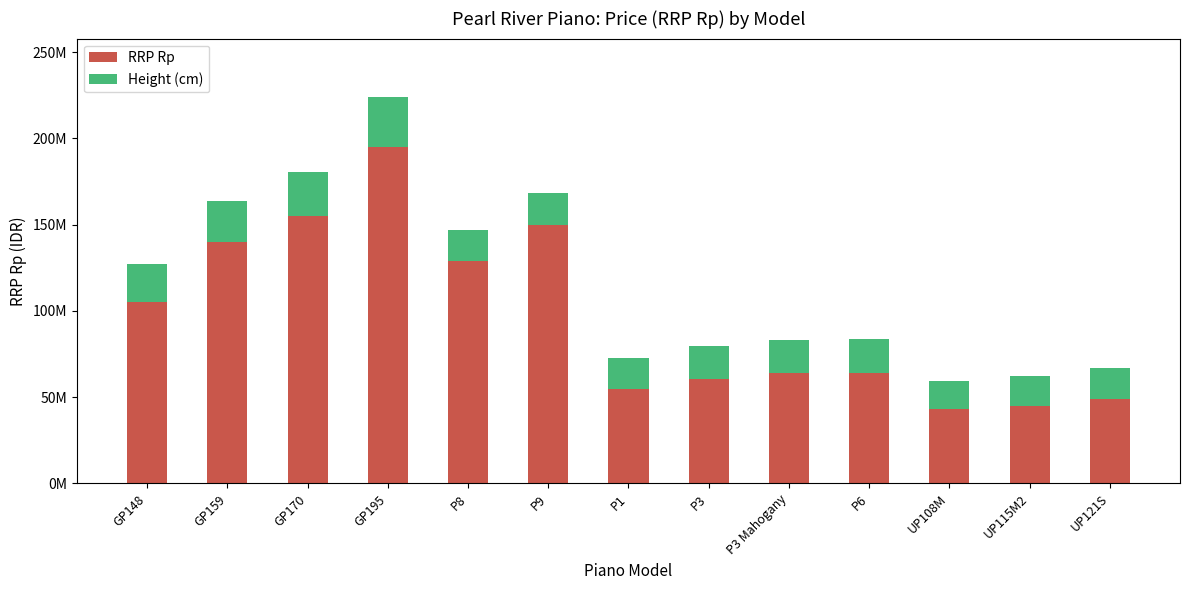

Does the chart contain stacked bars?

Yes